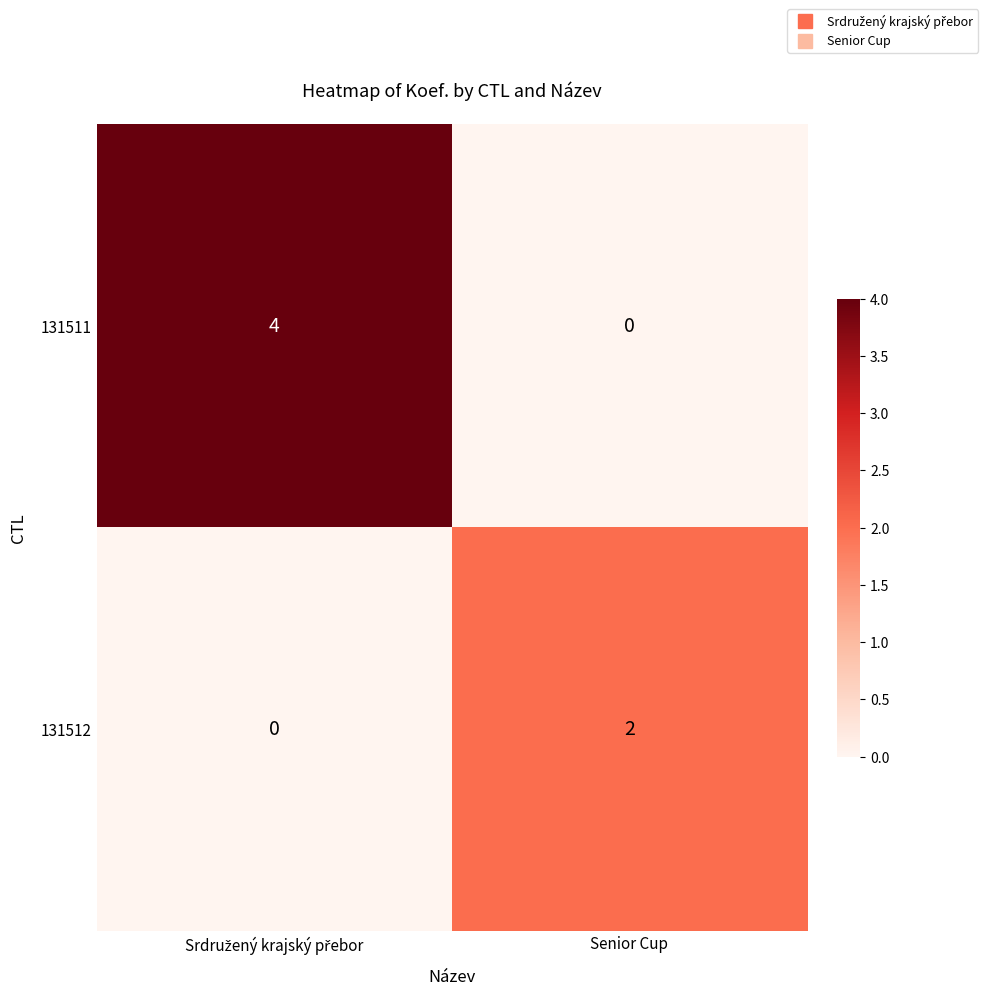

Which series has the largest range (max minus min)?

131511